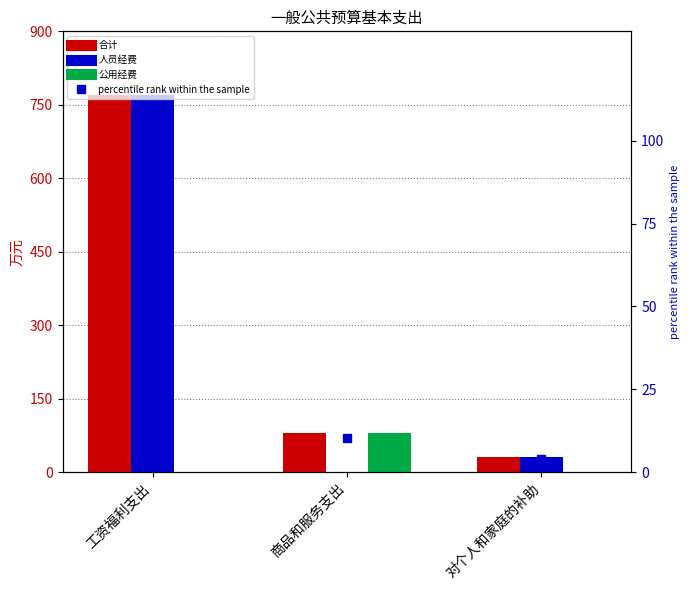

Rank the series at 商品和服务支出 from lowest to highest value.

人员经费, percentile rank, 合计, 公用经费